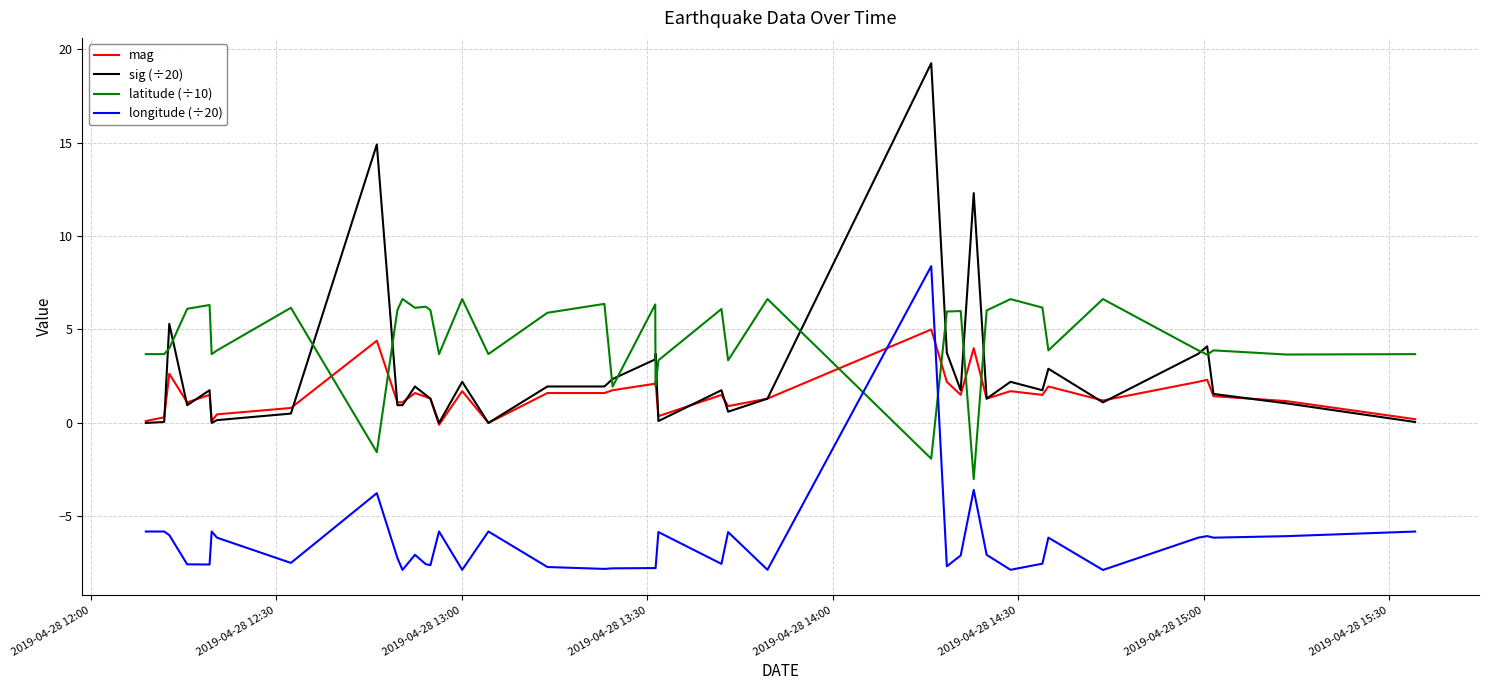

Rank the series by their maximum value, from lowest to highest.

mag, latitude (÷10), longitude (÷20), sig (÷20)